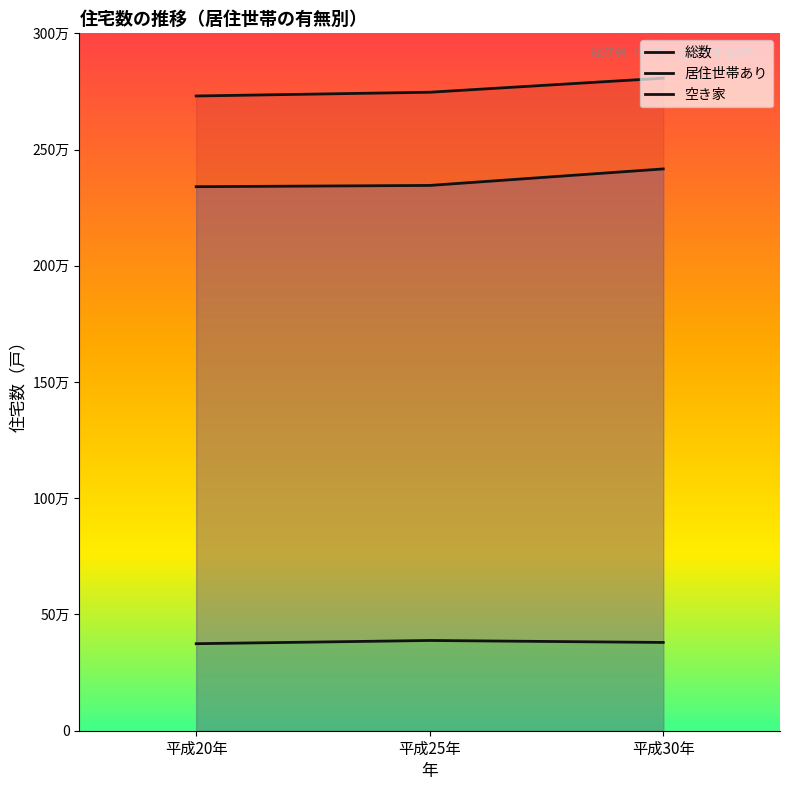

How many data points in 居住世帯あり are less than 2345700?

1